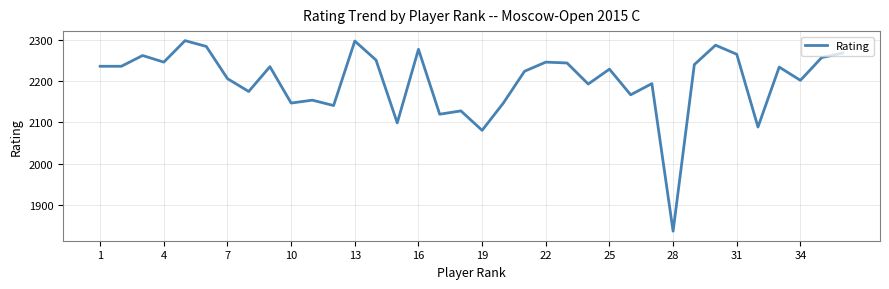

How many distinct data groups are displayed?

1